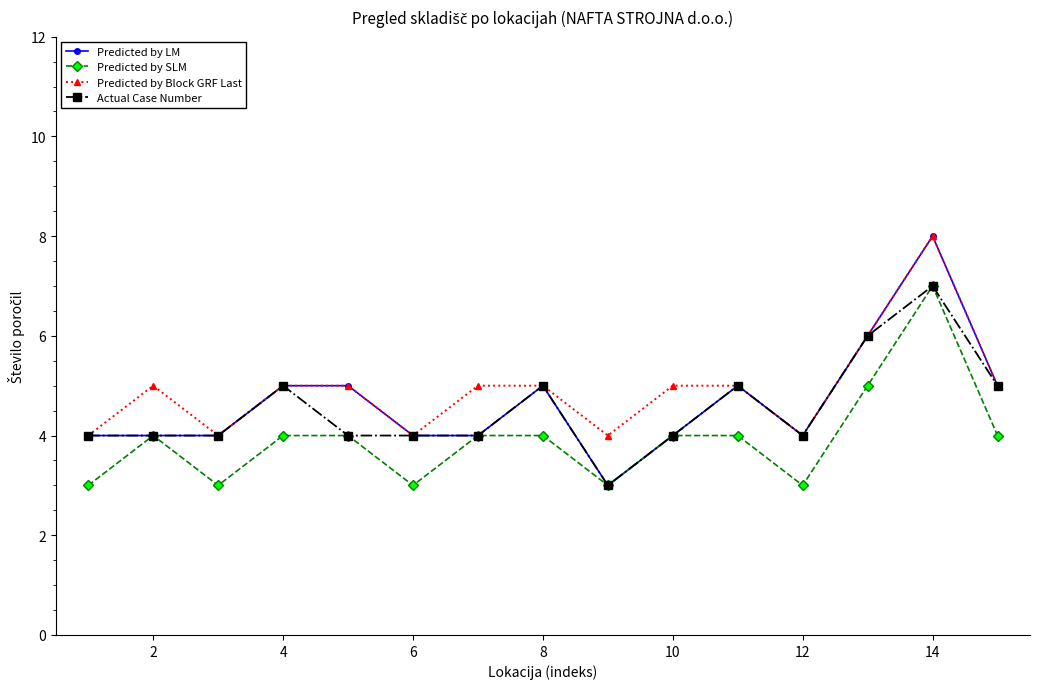

Which series has the largest total across all categories?

Predicted by Block GRF Last